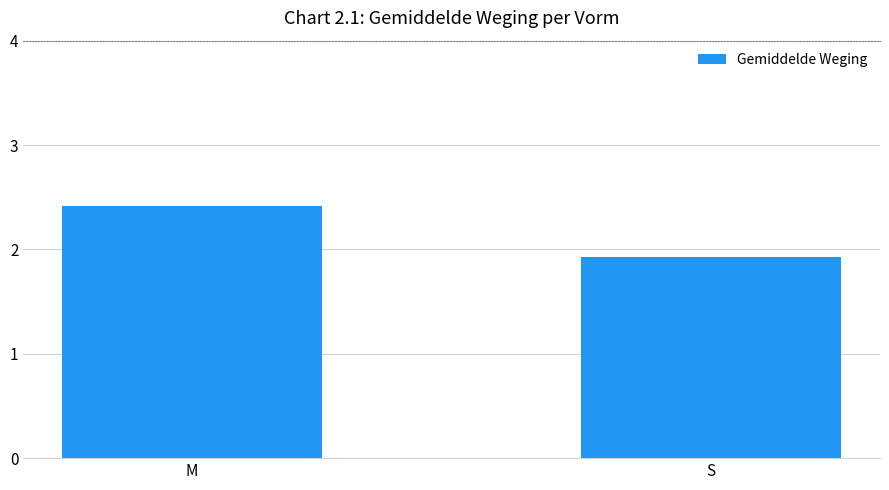

Approximately how many times larger is the value at M compared to S?

1.3